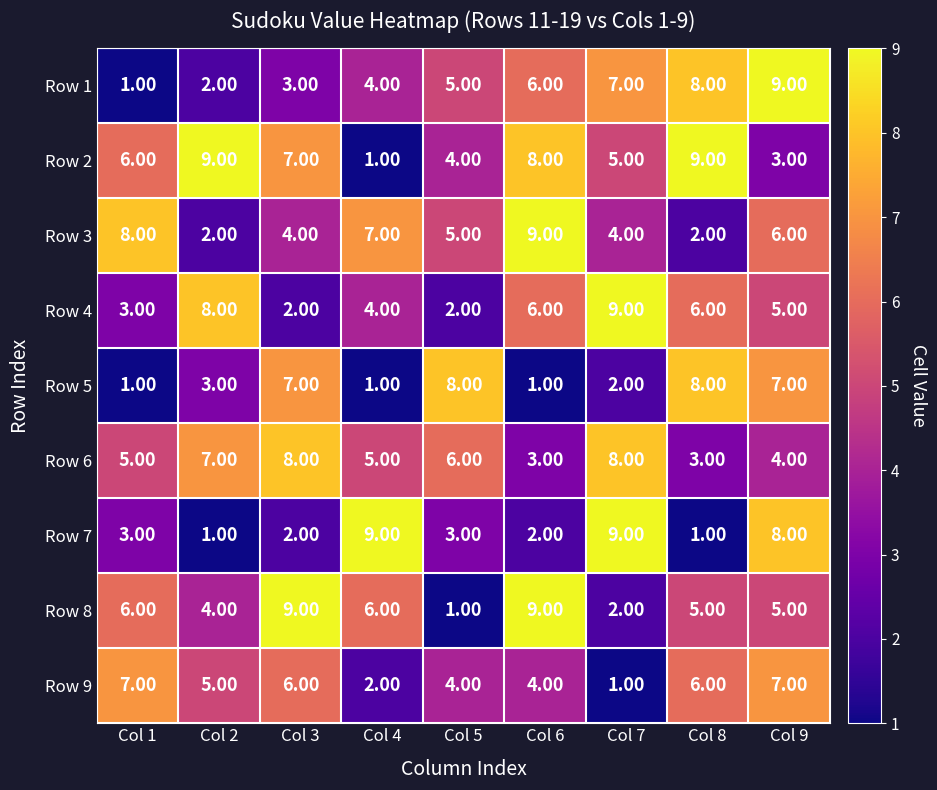

At which category is the sum across all series the highest?

Col 9